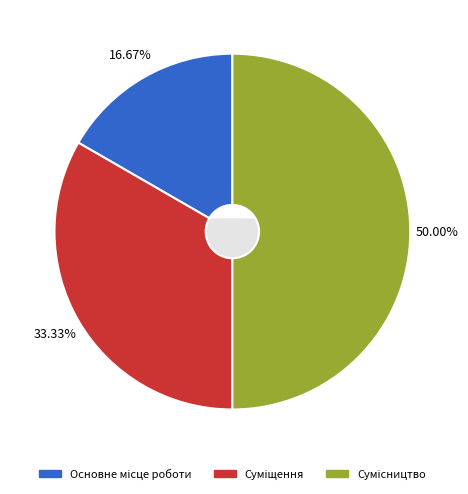

The Сумісництво slice represents 44% of the pie. True or false?

False